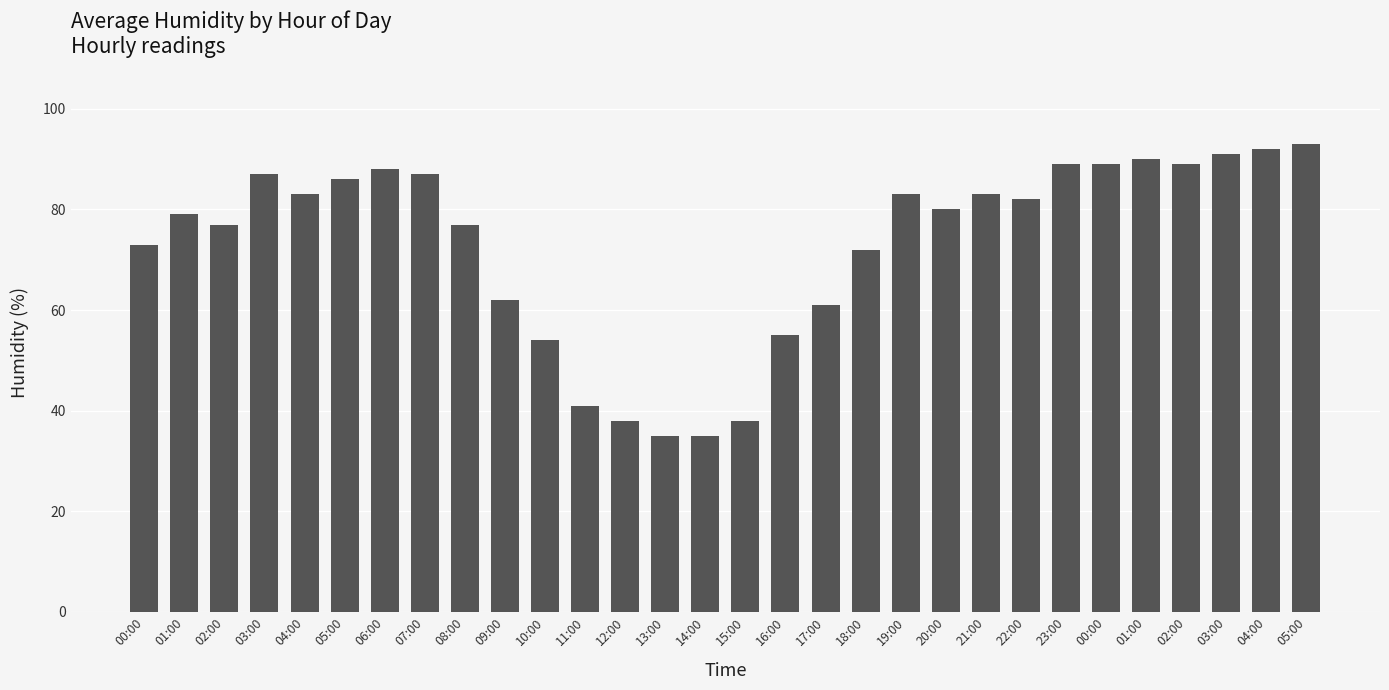

How many bars are there in total?

30